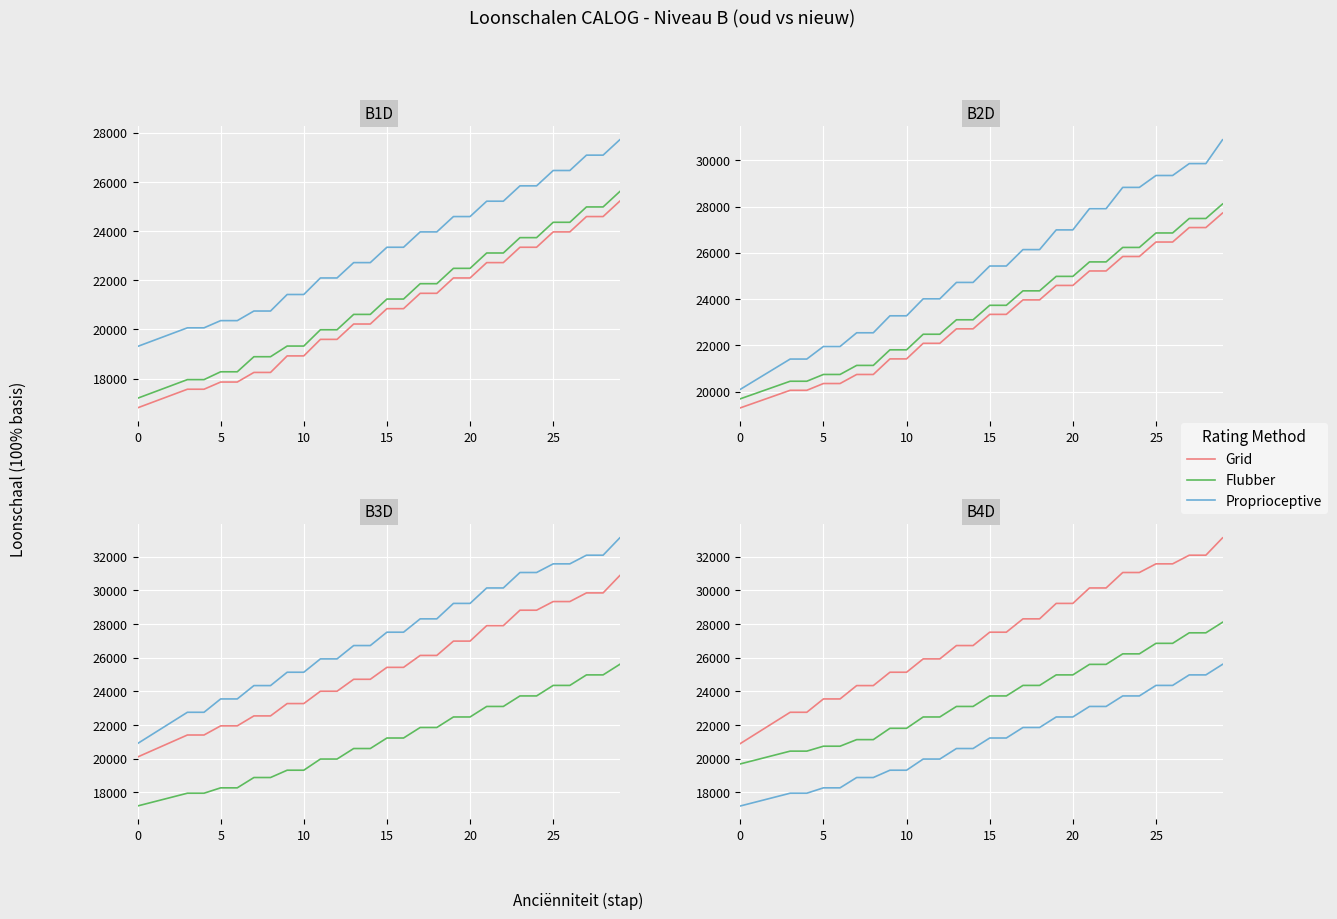

At how many categories does at least one series exceed 25400?

19